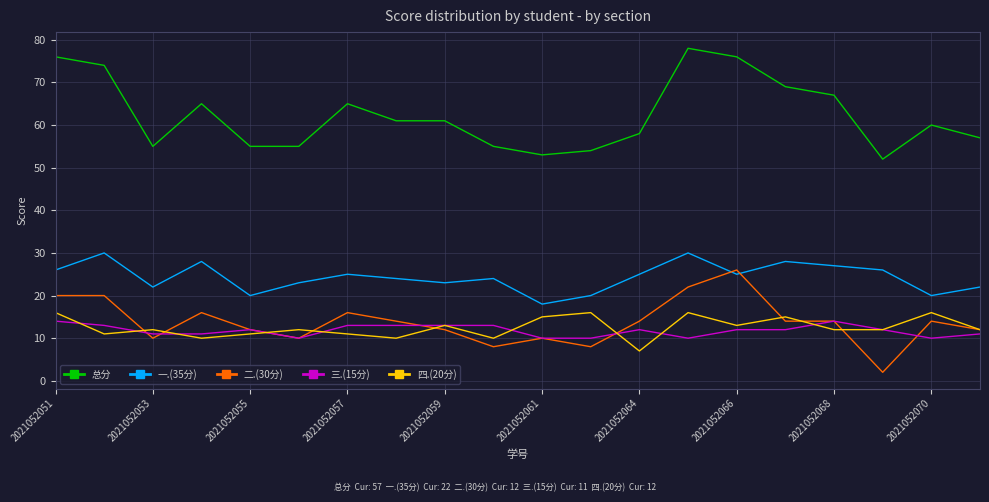

What is the greatest value displayed?

78